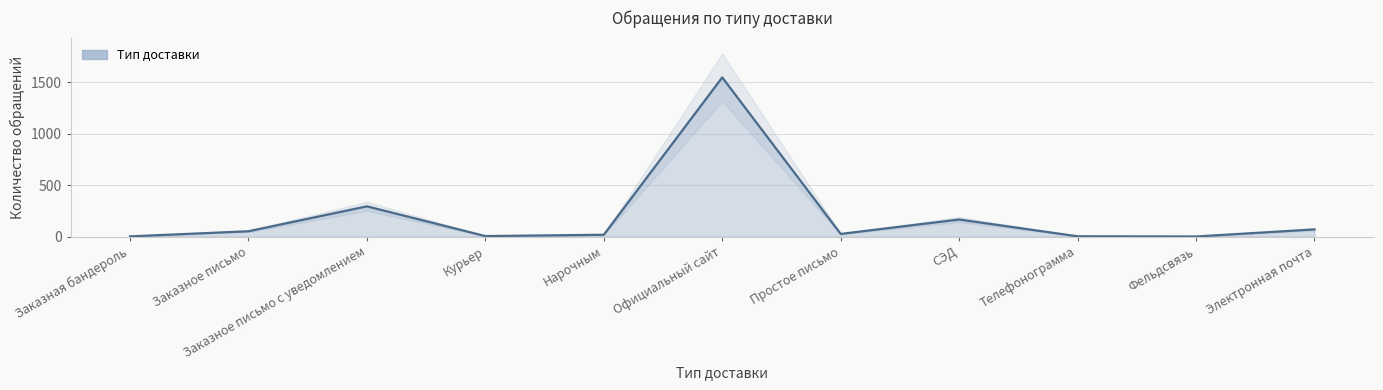

How many lines are shown in the chart?

1